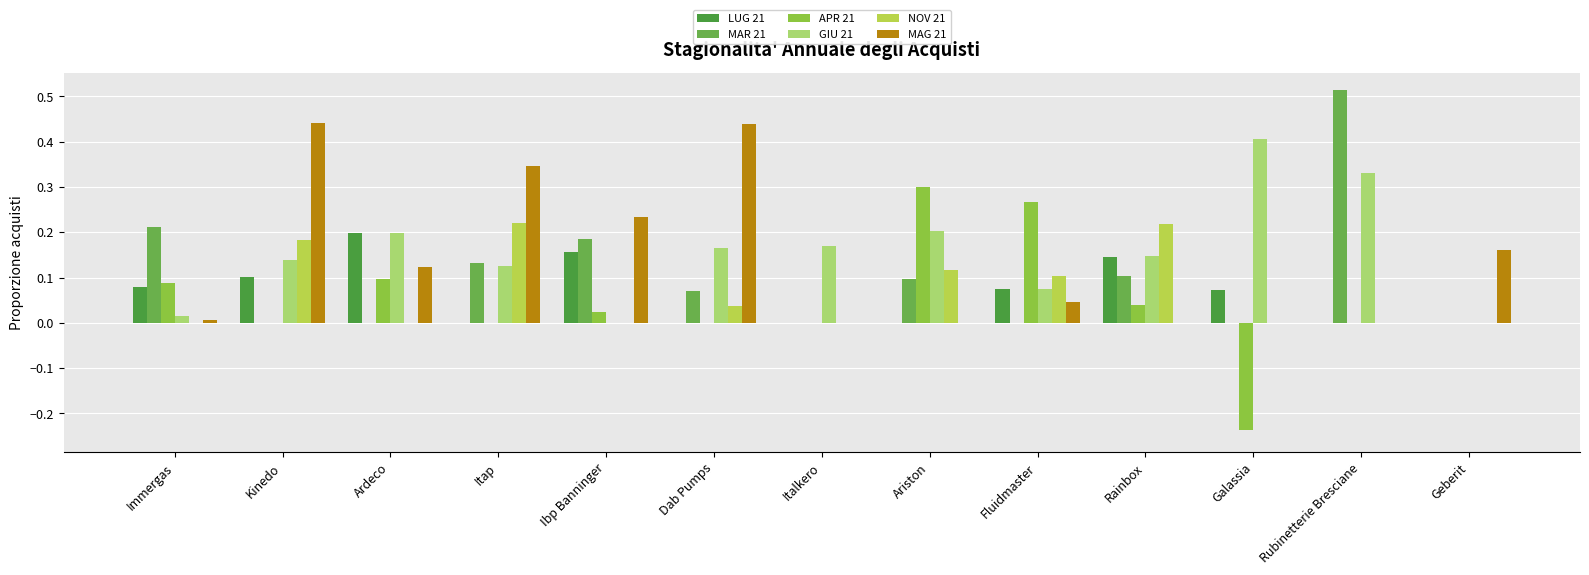

Are the bars horizontal?

No